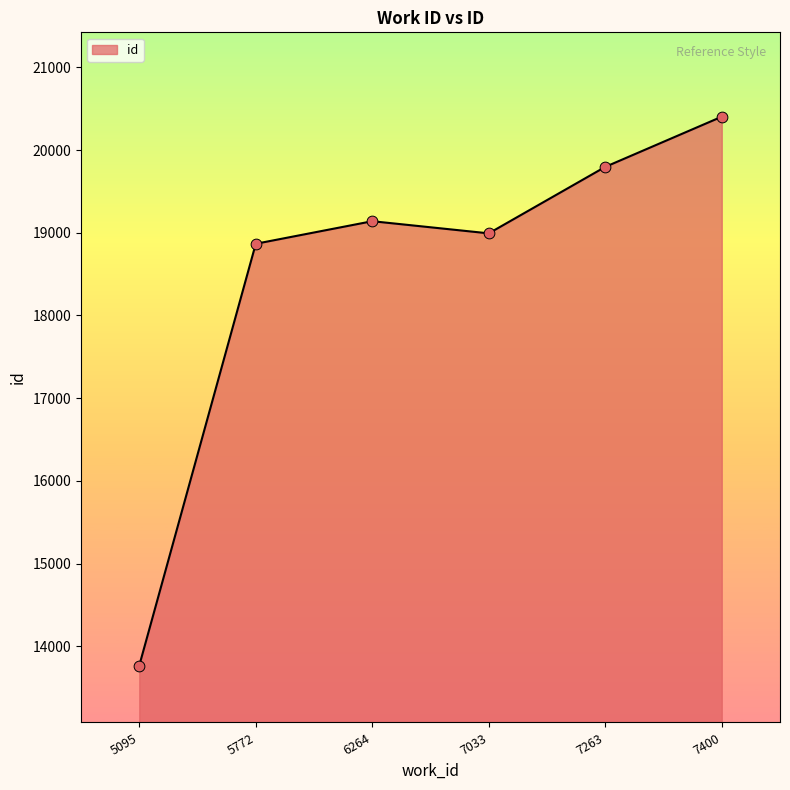

What is the change in value from 5772 to 6264?

+273